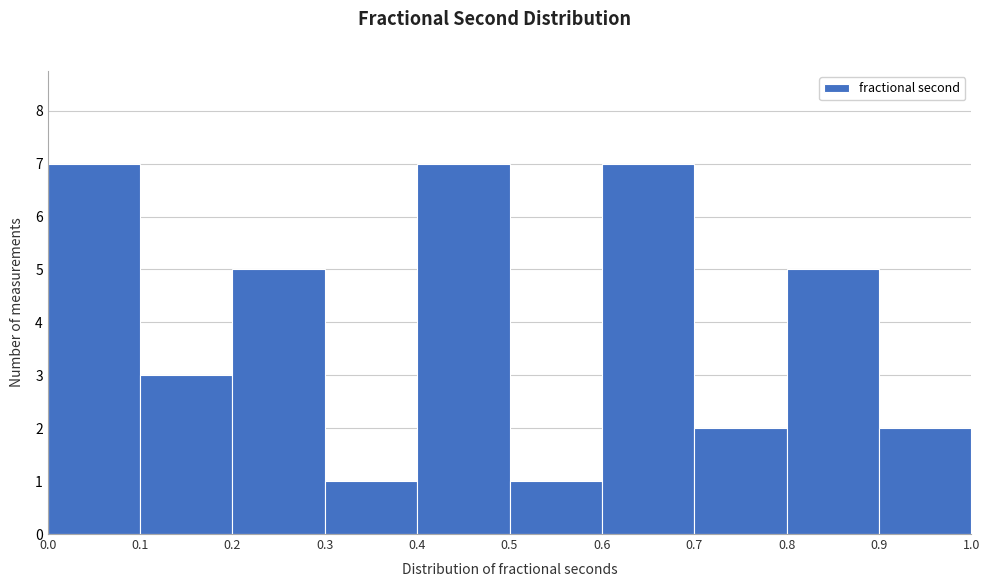

Reading left to right, list every bar in this chart as the range it spans on the x-axis followed by its height. The values are not printed on the chart, so give them approximately, as read against the axis.

0.0 to 0.1: 7
0.1 to 0.2: 3
0.2 to 0.3: 5
0.3 to 0.4: 1
0.4 to 0.5: 7
0.5 to 0.6: 1
0.6 to 0.7: 7
0.7 to 0.8: 2
0.8 to 0.9: 5
0.9 to 1.0: 2